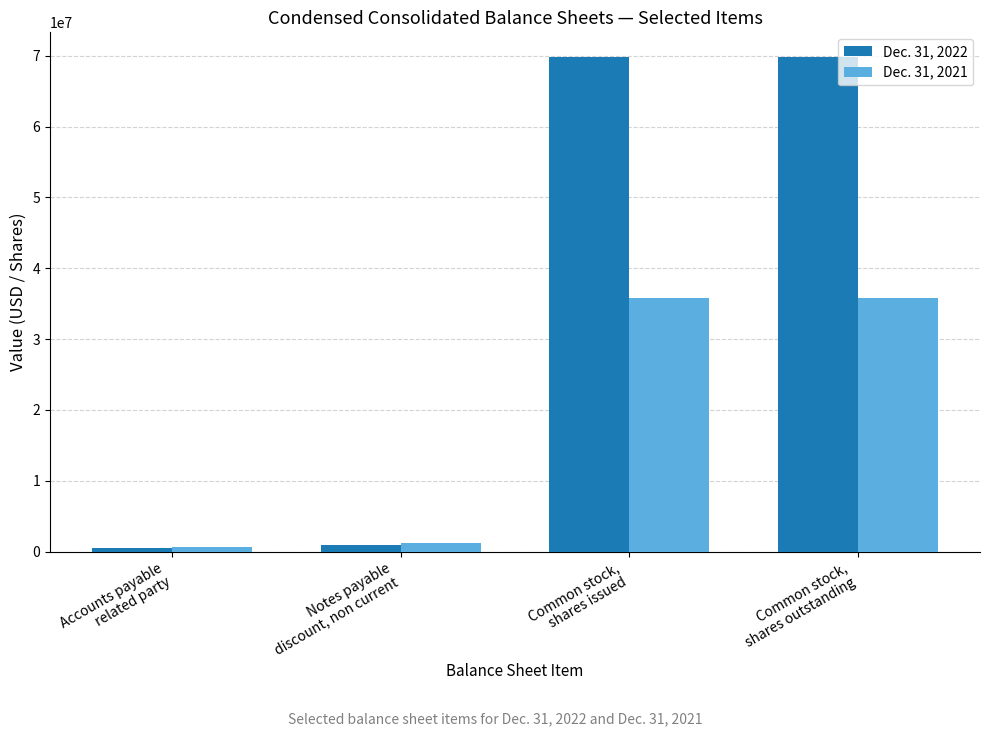

Reading left to right, transcribe all the data shown in this chart.

Dec. 31, 2022: Accounts payable
related party=446963	Notes payable
discount, non current=953256	Common stock,
shares issued=69802649	Common stock,
shares outstanding=69802649
Dec. 31, 2021: Accounts payable
related party=670047	Notes payable
discount, non current=1246566	Common stock,
shares issued=35758149	Common stock,
shares outstanding=35758149